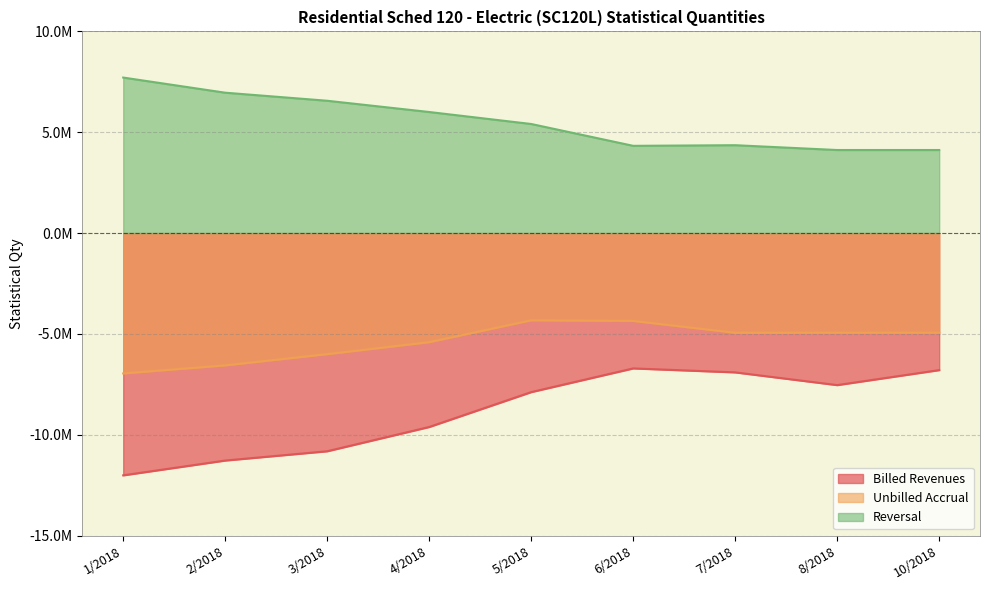

Where is Billed Revenues nearest to the value -9362076?

4/2018